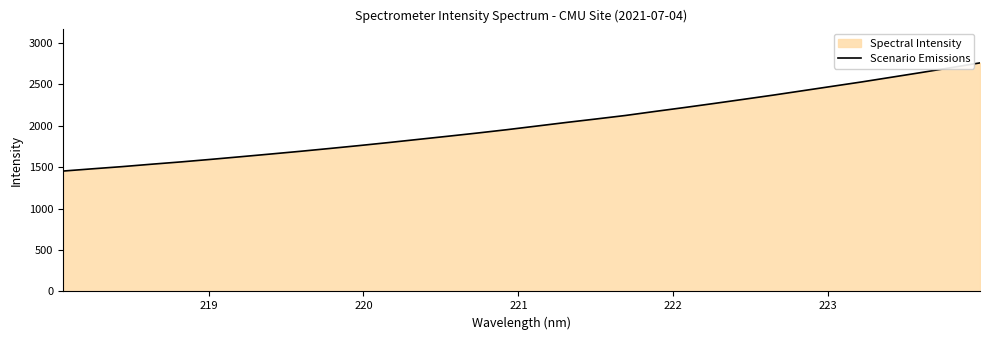

How many lines are shown in the chart?

1